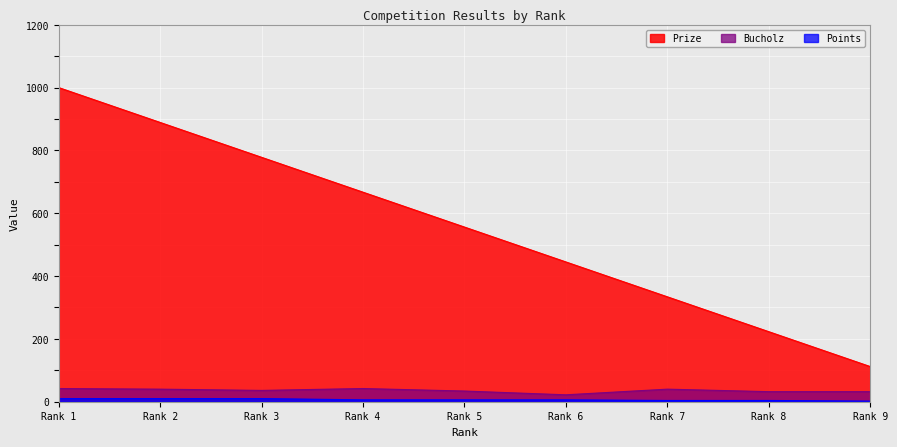

Is the value of Prize at Rank 7 greater than the value of Bucholz at Rank 8?

Yes